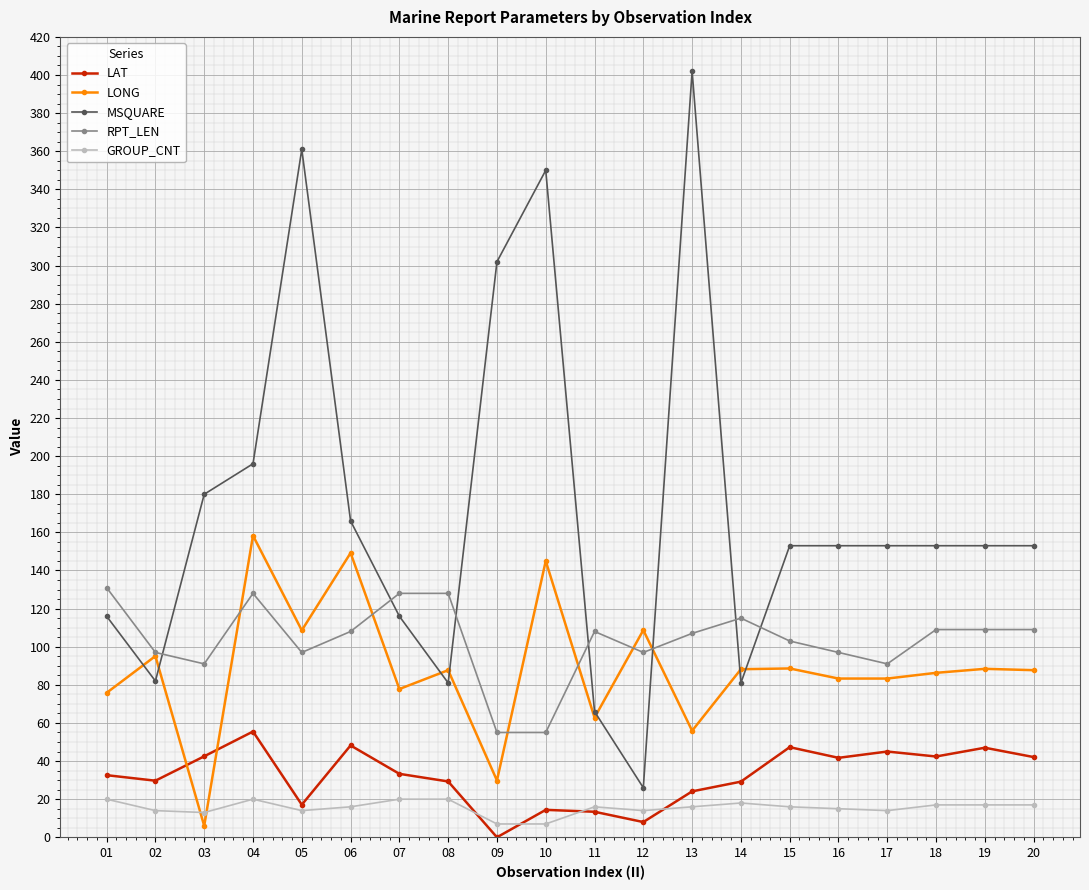

Read the RPT_LEN value at 03.

91.0